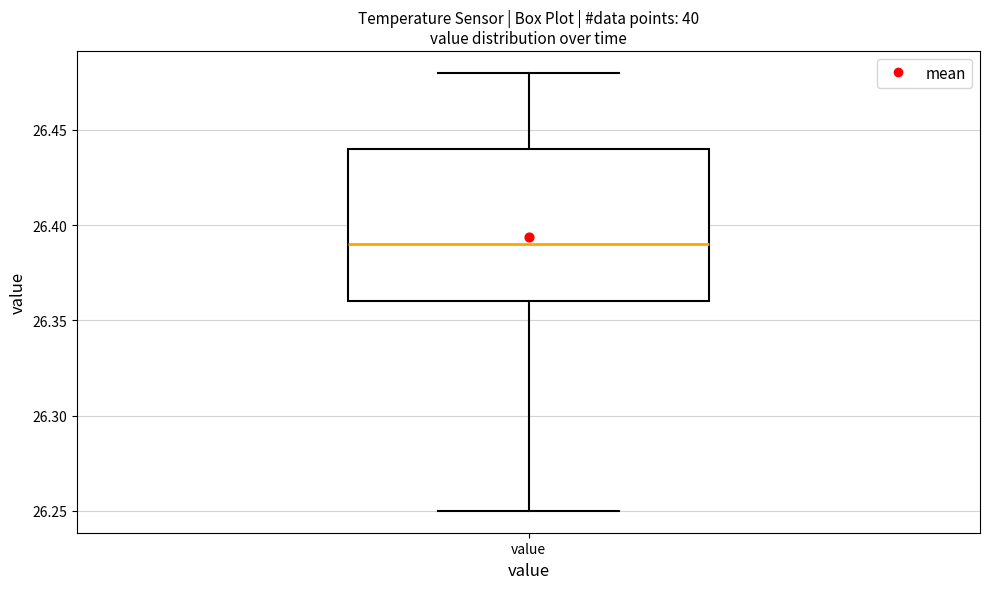

Where is the lower edge of the box for value on the y-axis? The values are not printed on the chart, so give them approximately, as read against the axis.

26.36